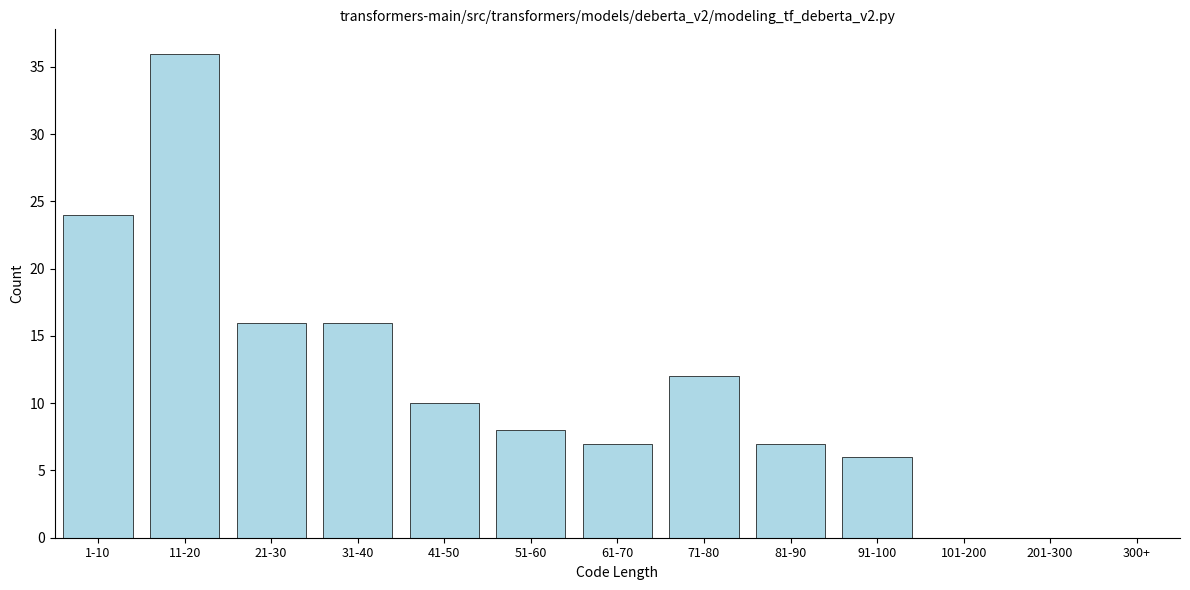

Reading left to right, what are all the values shown in this chart?

1-10=24	11-20=36	21-30=16	31-40=16	41-50=10	51-60=8	61-70=7	71-80=12	81-90=7	91-100=6	101-200=0	201-300=0	300+=0